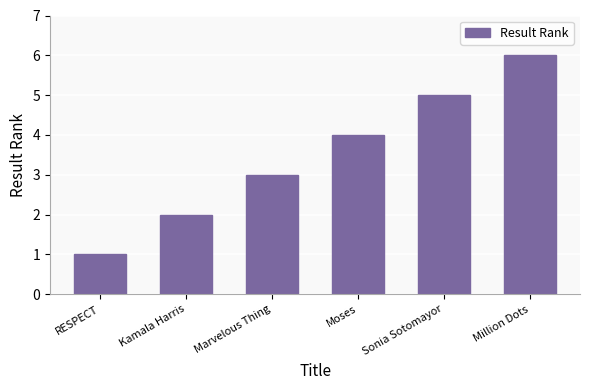

What position from the left is Moses?

4